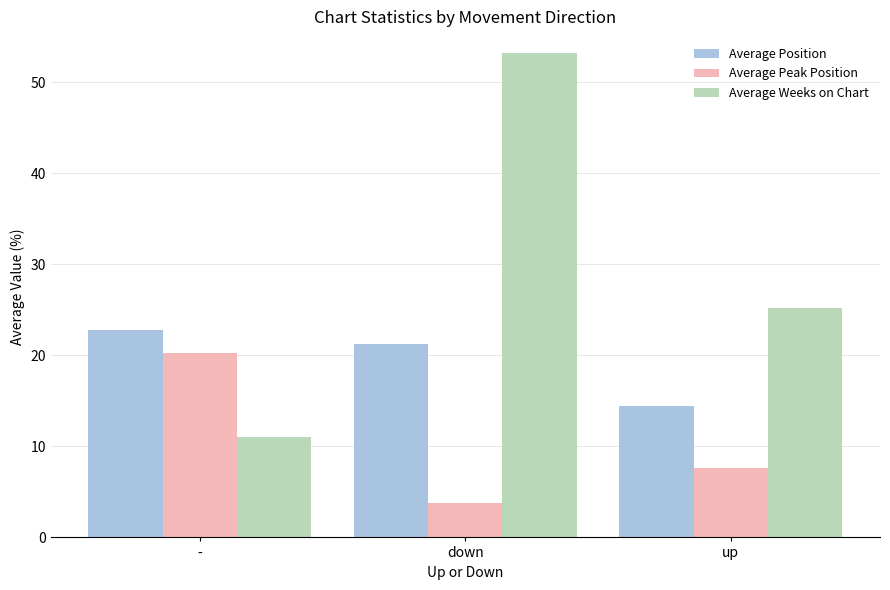

What is the sum of the Average Weeks on Chart values at up and -?

36.2